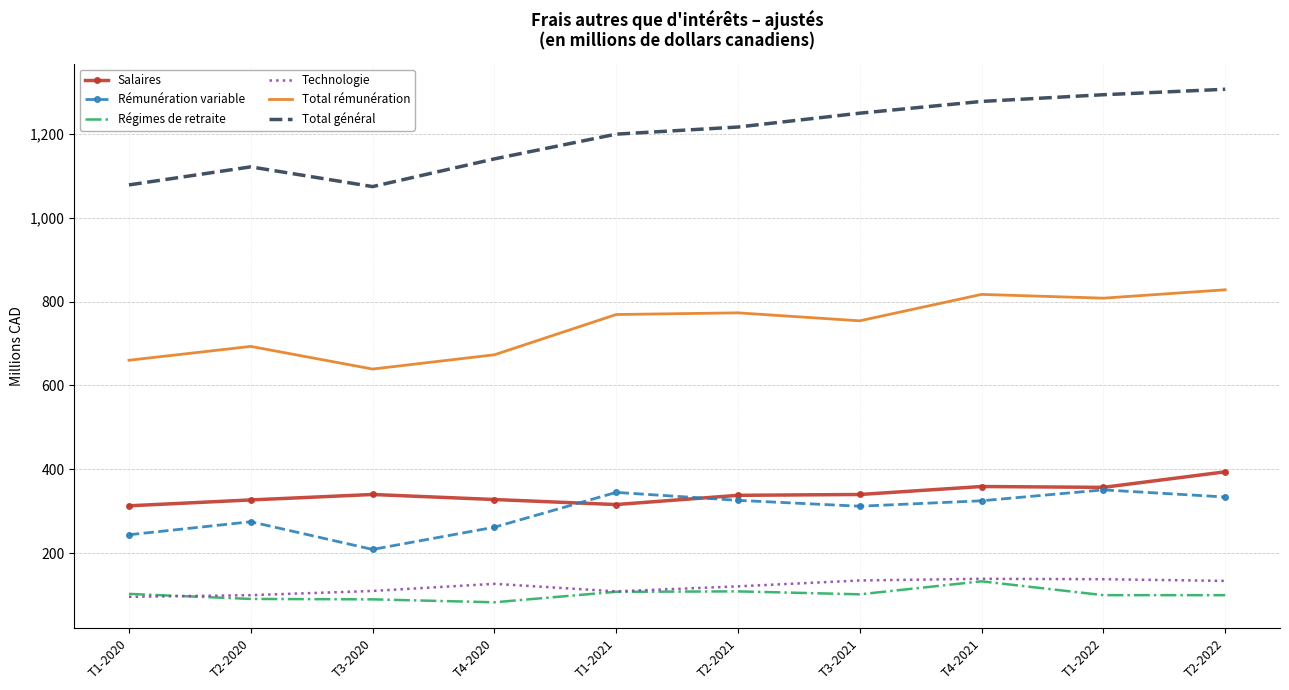

What is the minimum value for Total rémunération?

639